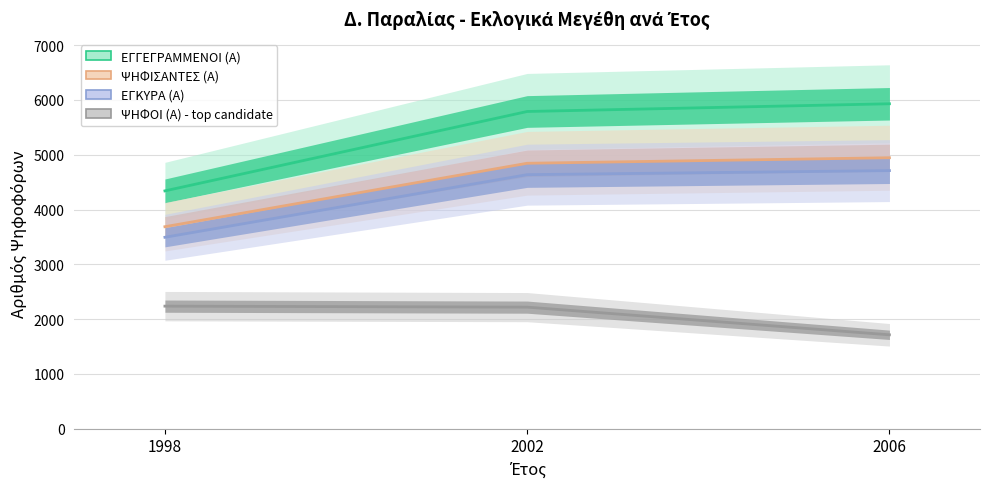

What are all the series names shown in the legend?

ΕΓΓΕΓΡΑΜΜΕΝΟΙ (Α), ΨΗΦΙΣΑΝΤΕΣ (Α), ΕΓΚΥΡΑ (Α), ΨΗΦΟΙ (Α) - top candidate